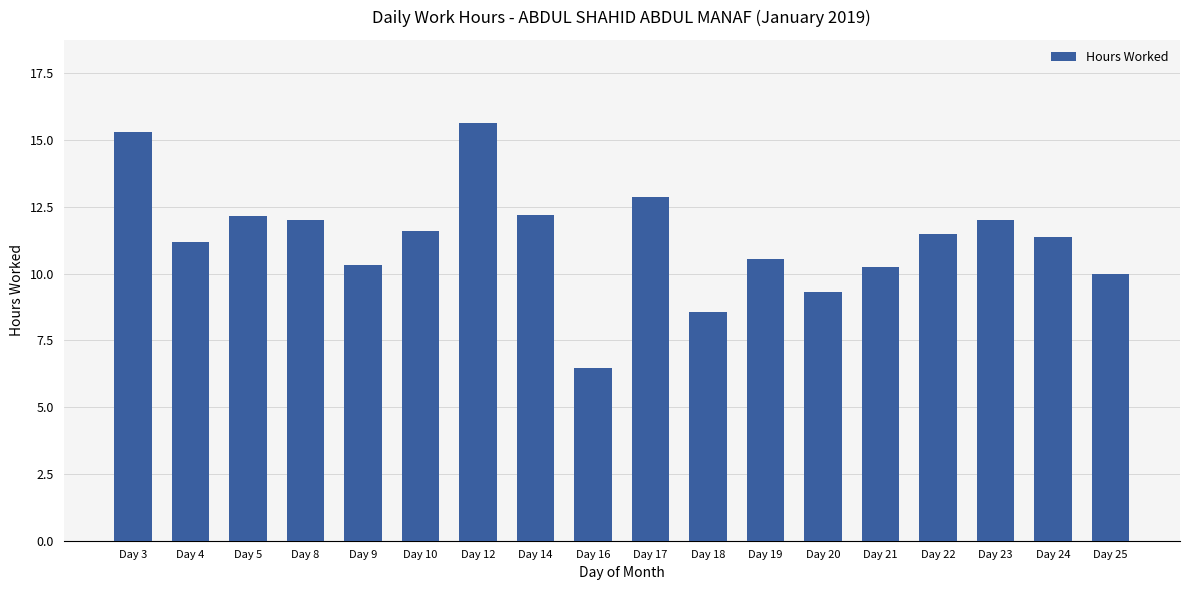

How many values are below 11?

7